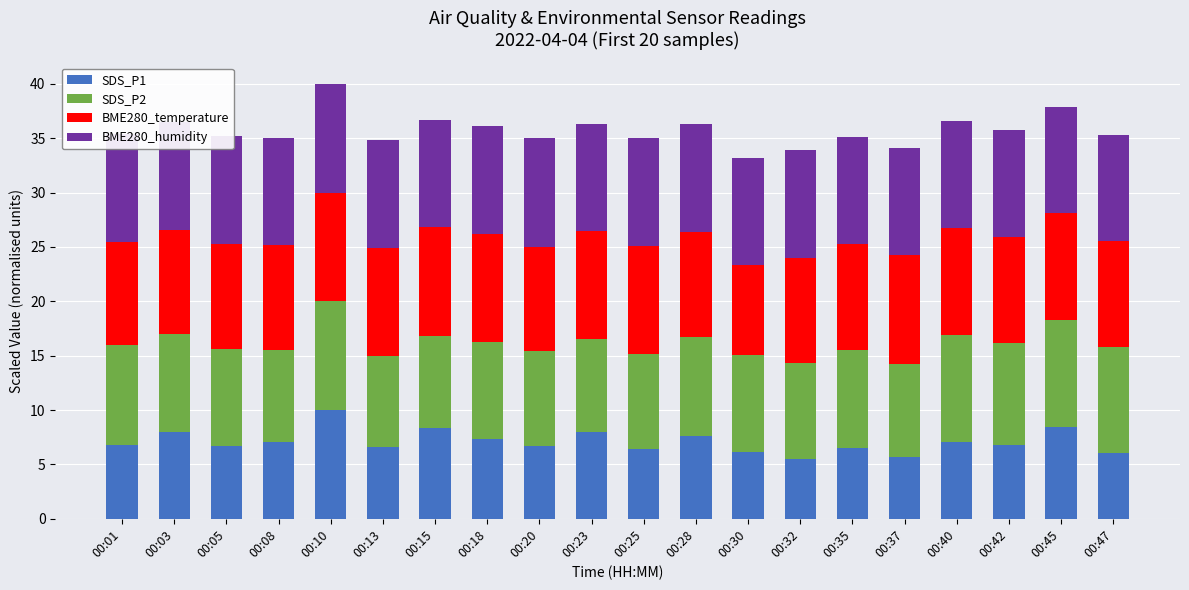

The SDS_P1 series shows 6.2 at 00:30. True or false?

True